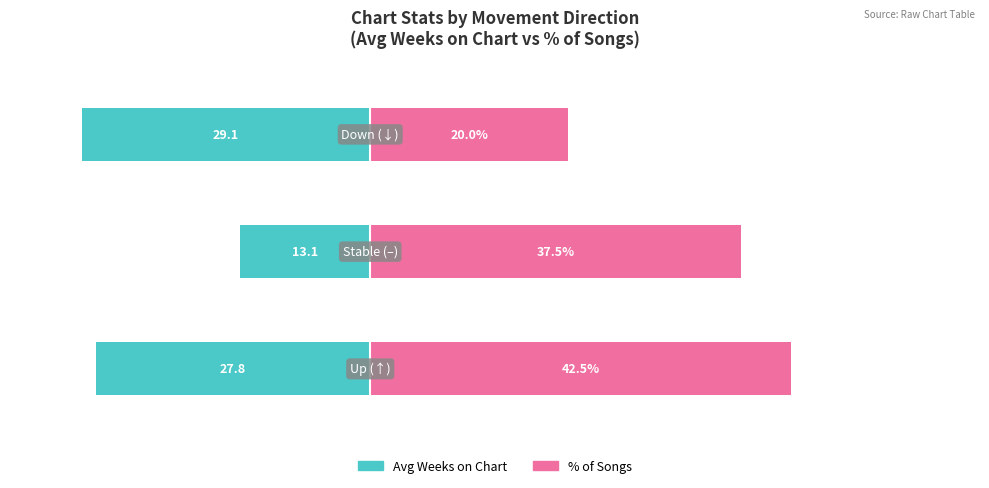

What is the difference between the Avg Weeks on Chart values at 0 and 1?

14.6